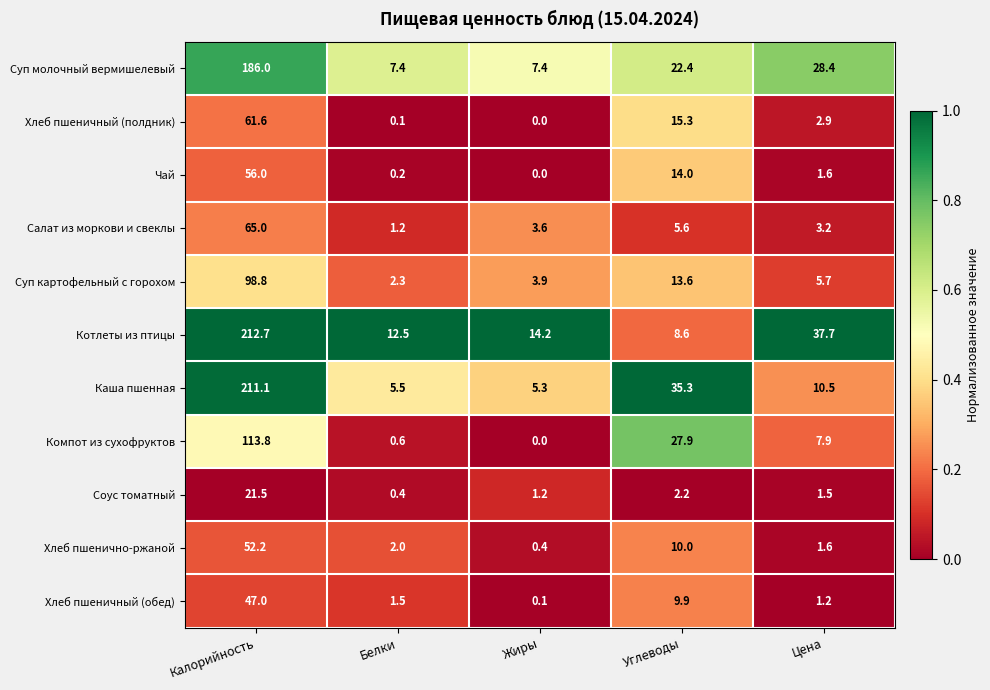

What is the total value across all series at Белки?

33.7